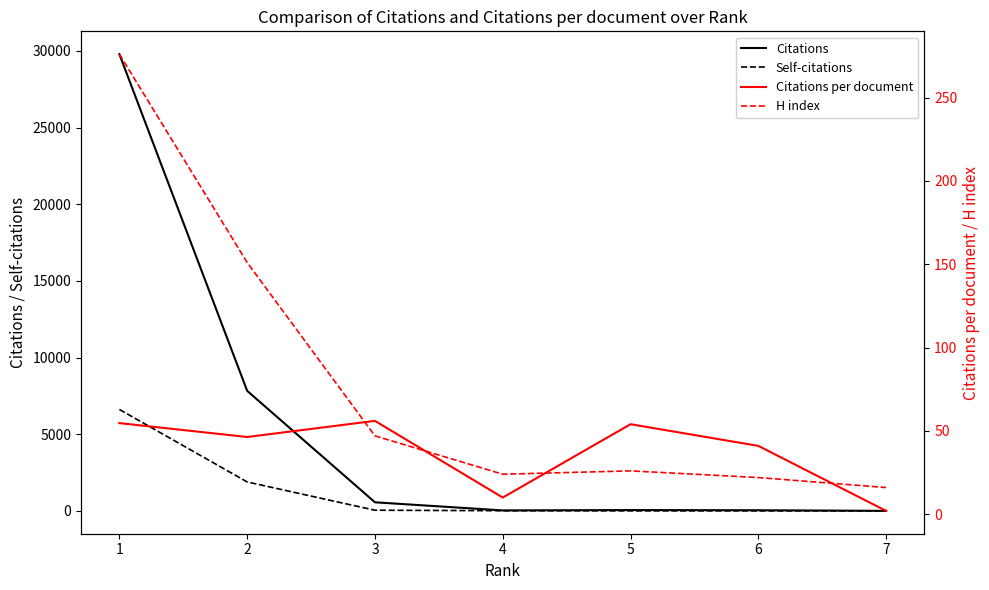

The H index series shows 276.0 at 1. True or false?

True